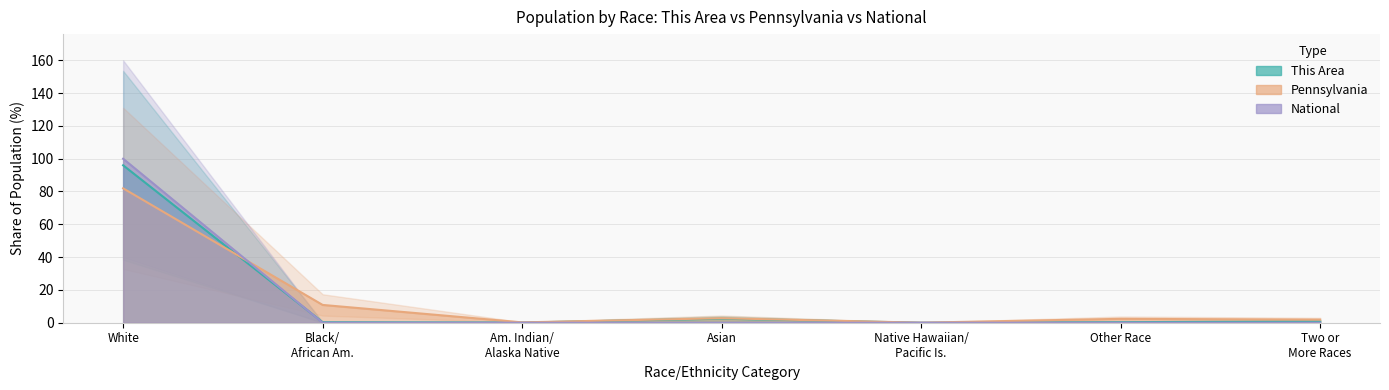

True or false: National and This Area intersect in this chart.

True